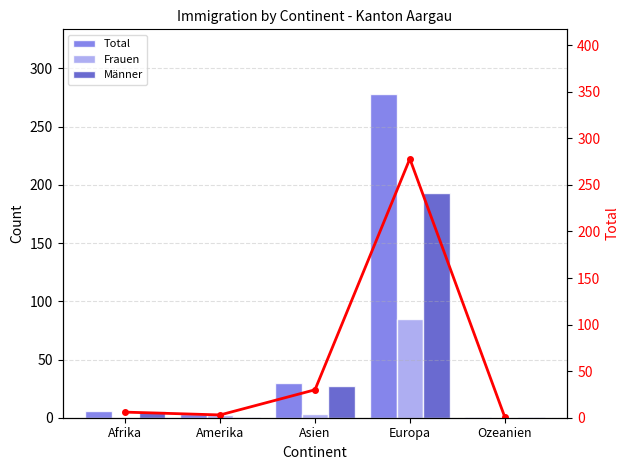

True or false: Männer has a value of 193 at Europa.

True